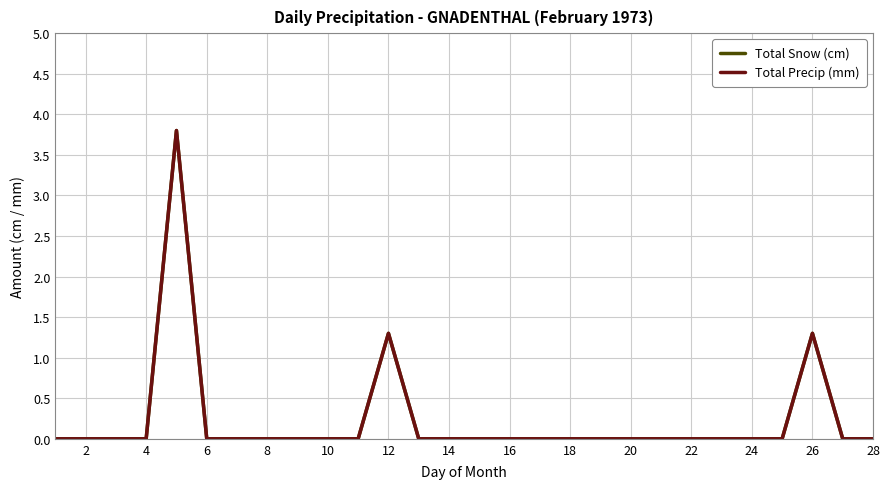

Does the chart display data point markers on the line(s)?

No